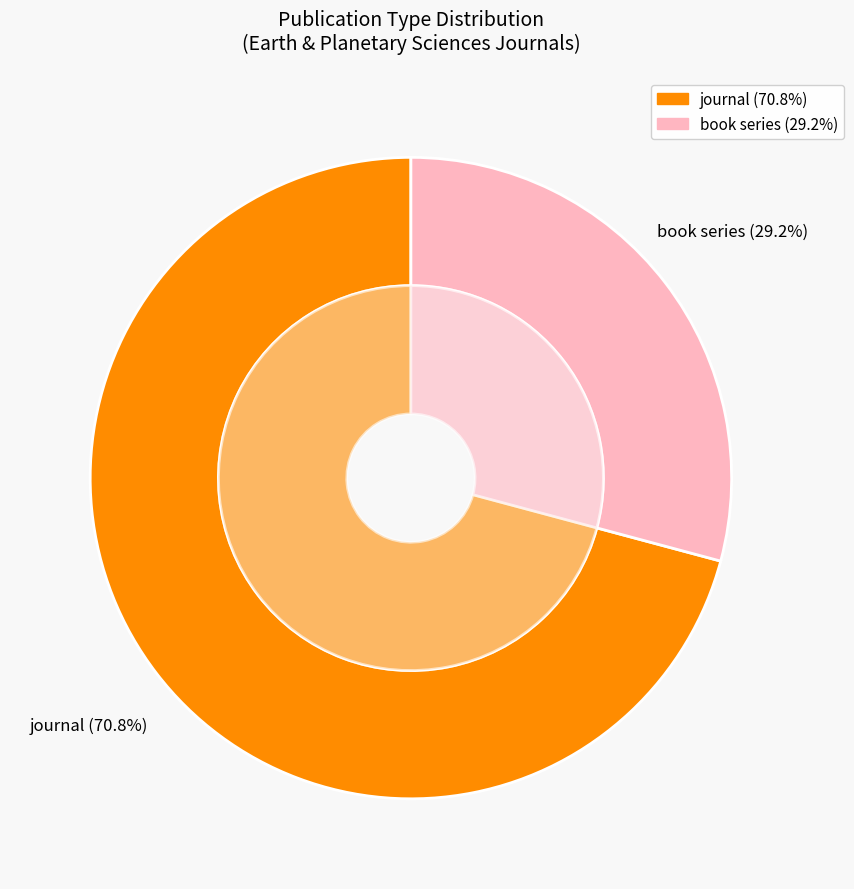

What percentage is the journal slice, to the nearest percent?

71%